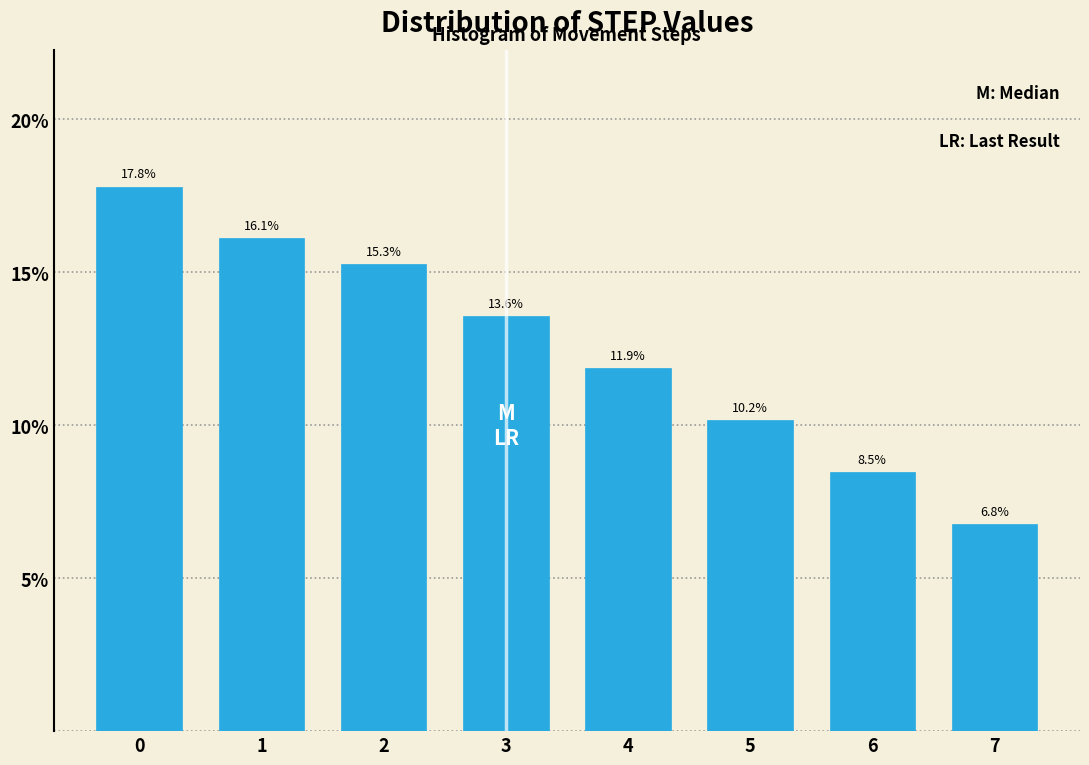

Reading left to right, extract all data points from this chart.

17.8	16.1	15.3	13.6	11.9	10.2	8.5	6.8